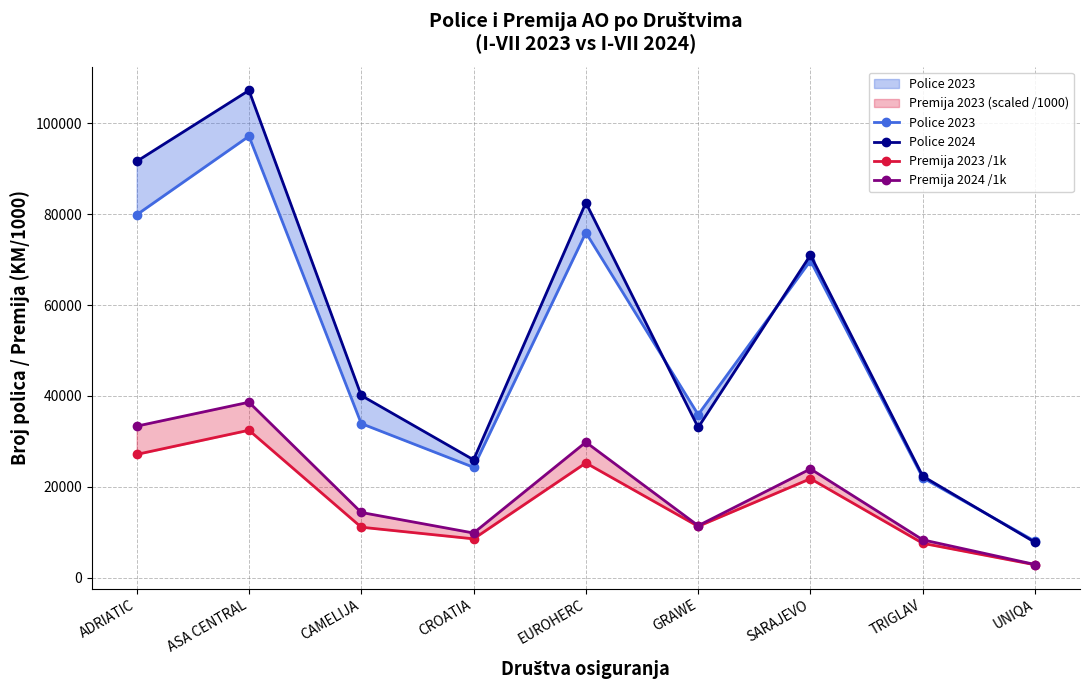

Which series has the largest range (max minus min)?

Police 2024